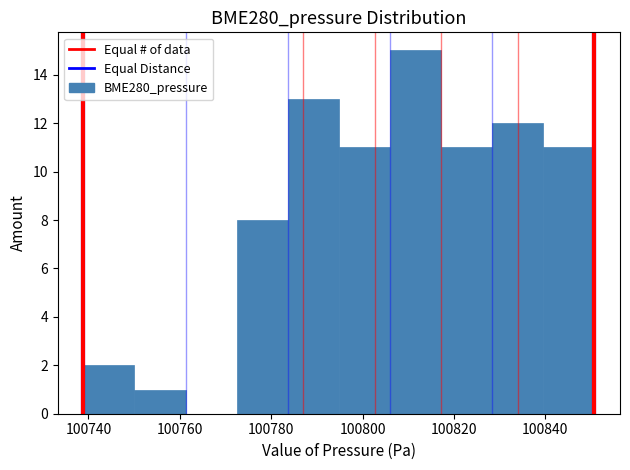

How tall is the bar that spans 100750 to 100762 on the x-axis? Neither the bar edges nor the heights are printed on the chart, so give them approximately, as read against the axes.

1